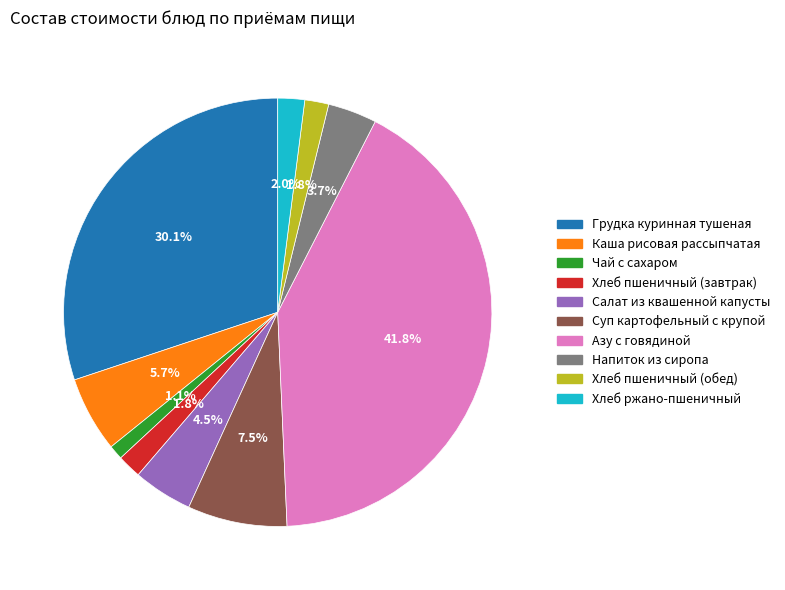

Count the number of slices in the pie.

10